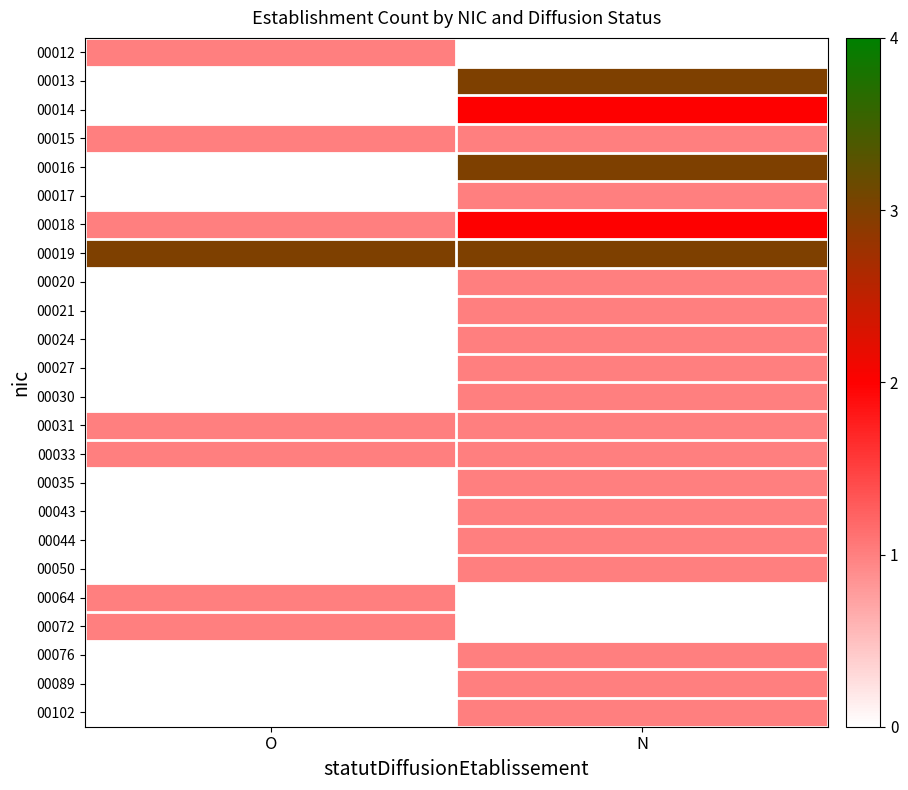

What is the spread (max minus min) of values at O?

3